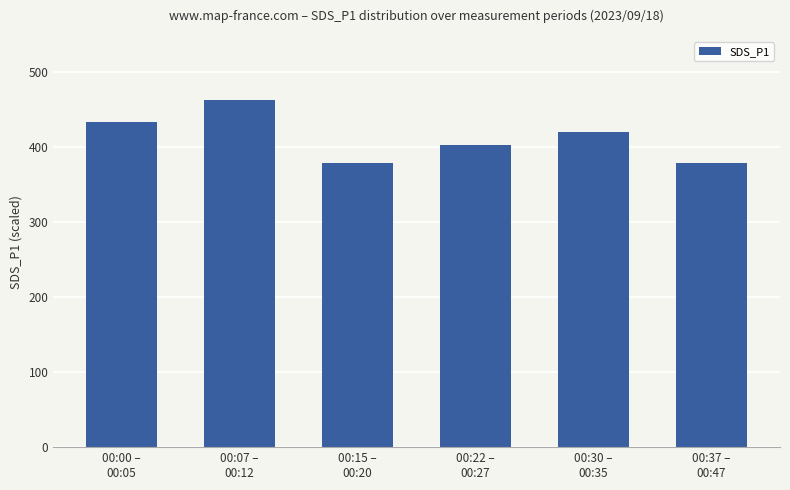

What is the average value?

412